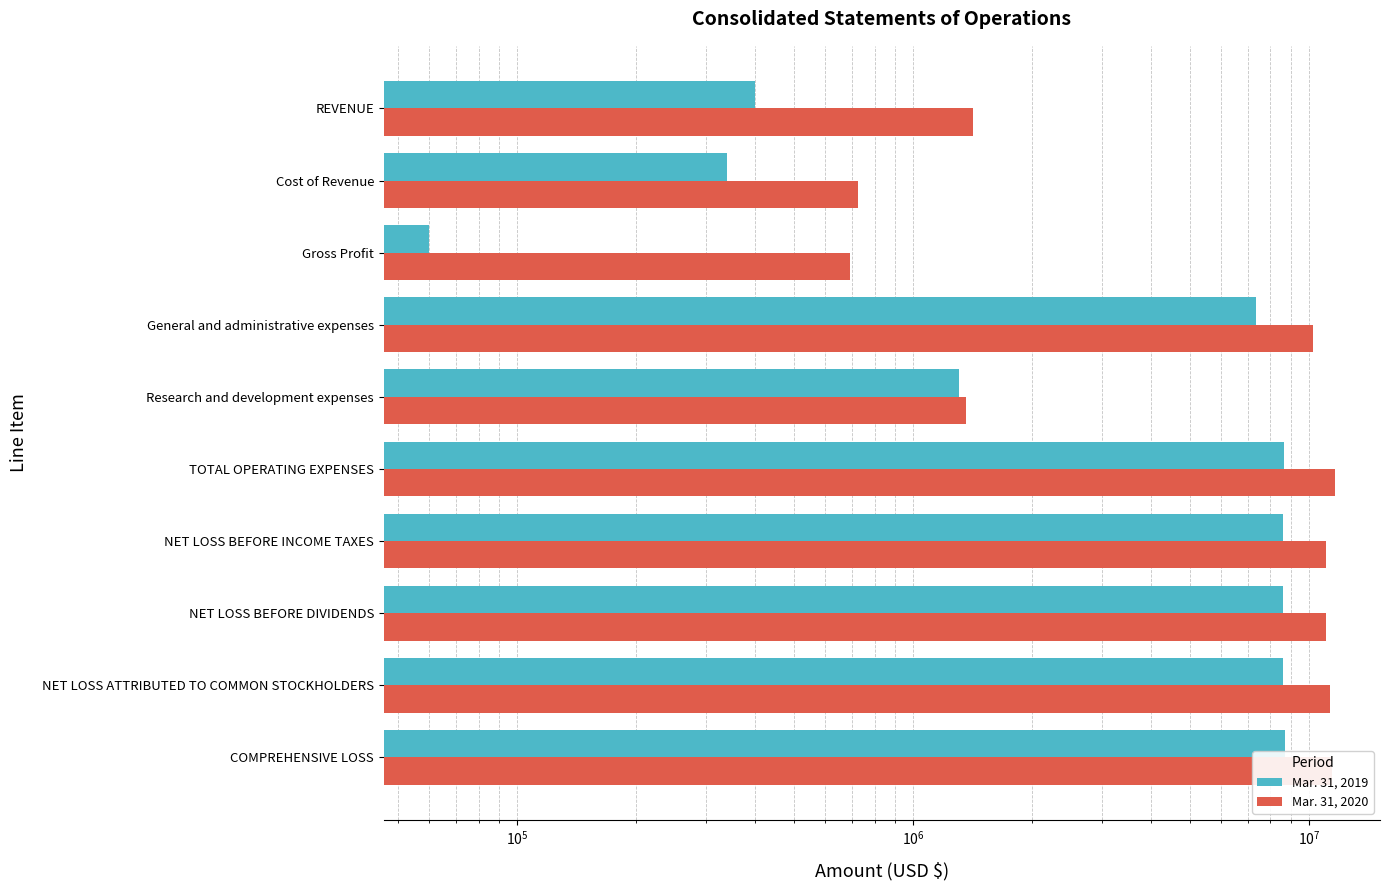

How many data points in Mar. 31, 2020 are less than 11066942?

5